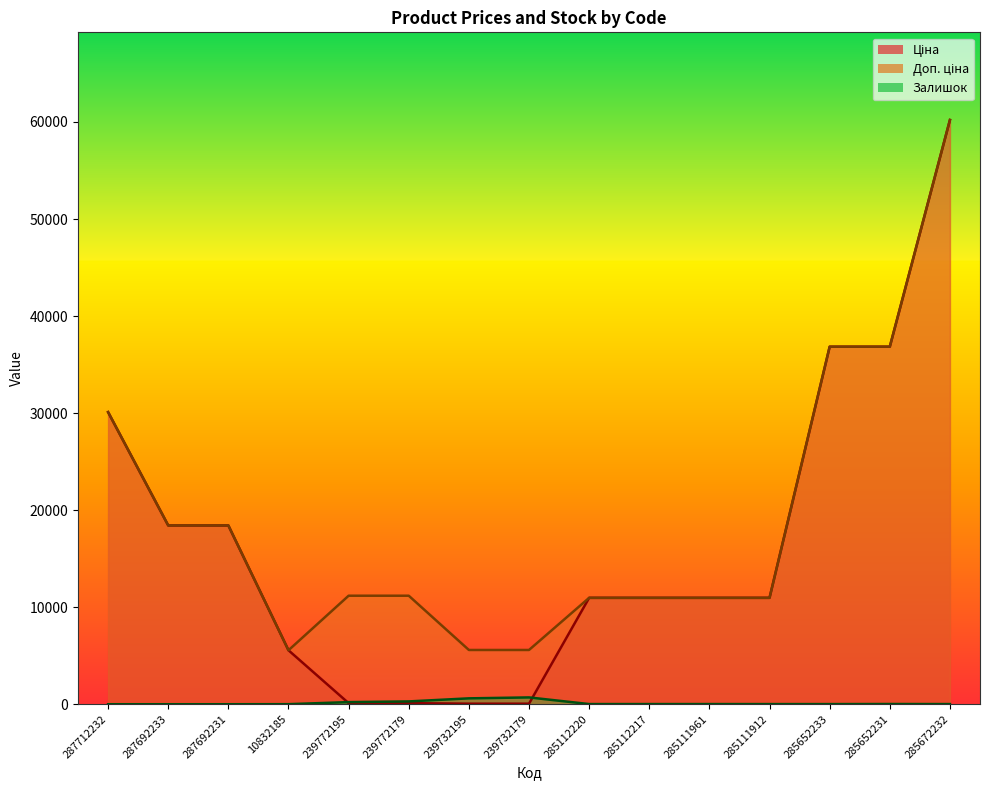

At how many categories does at least one series exceed 59918?

1